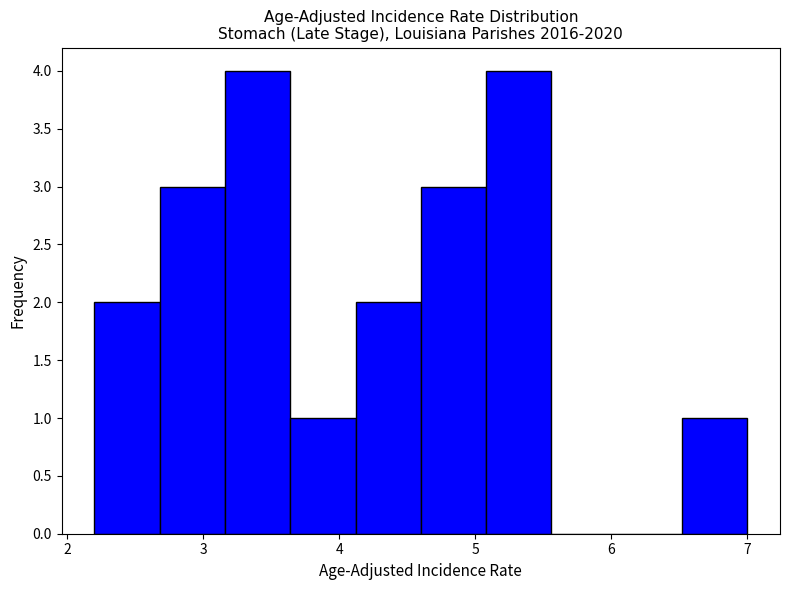

What is the height of the bar covering 4.12 to 4.60 on the x-axis? Neither the bar edges nor the heights are printed on the chart, so give them approximately, as read against the axes.

2